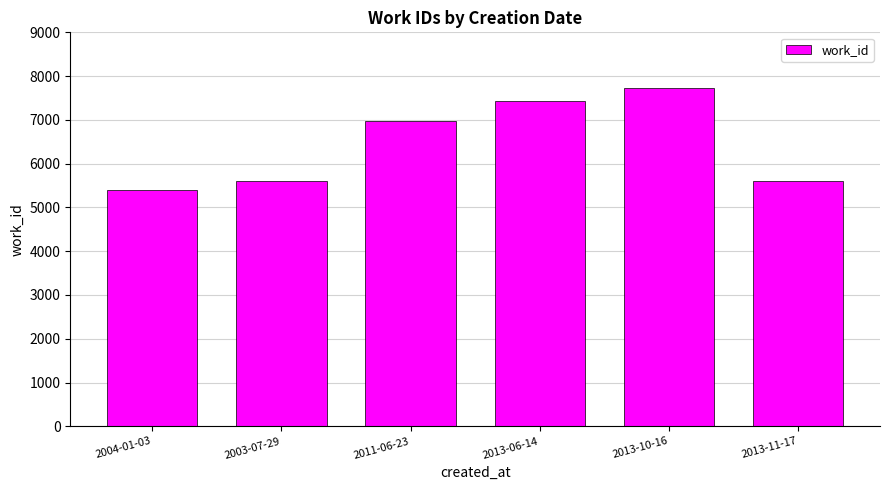

Reading right to left, extract all data points from this chart.

5612	7738	7439	6971	5612	5399